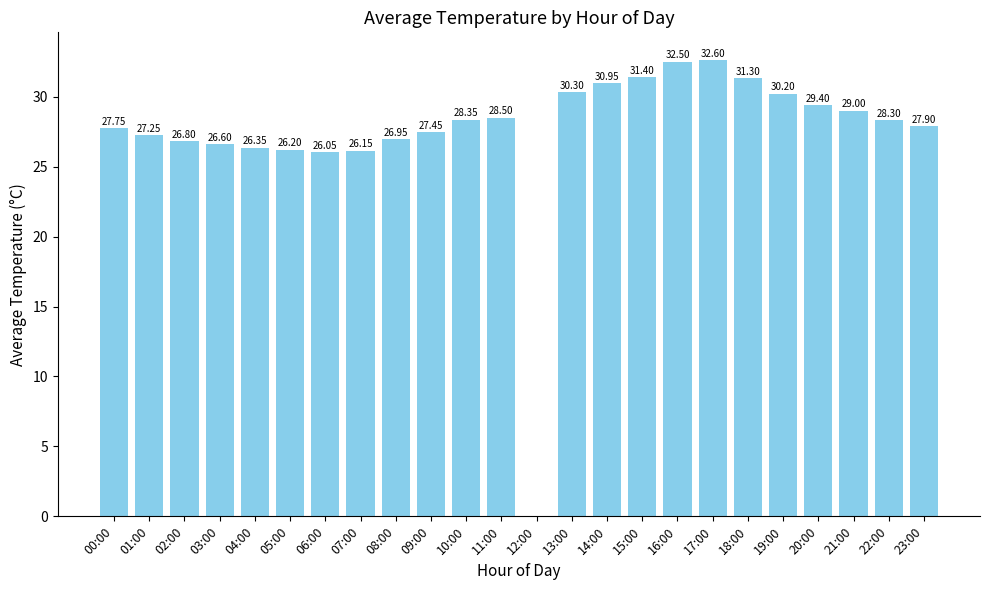

Between 08:00 and 14:00, which is larger?

14:00